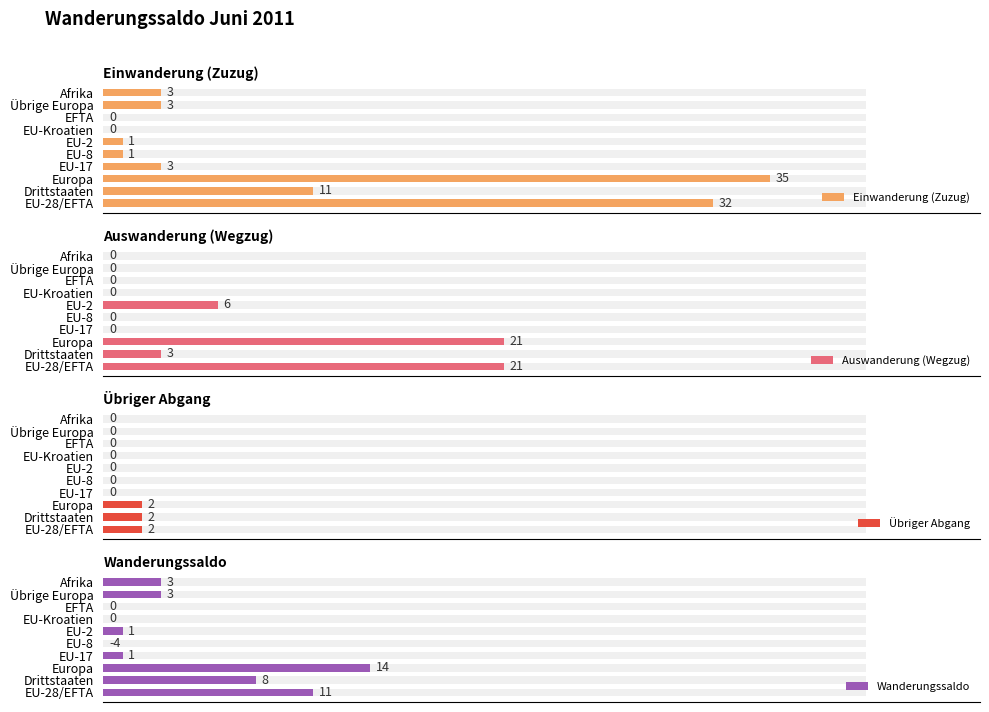

What is the label of the 7th bar from the left?

EU-Kroatien